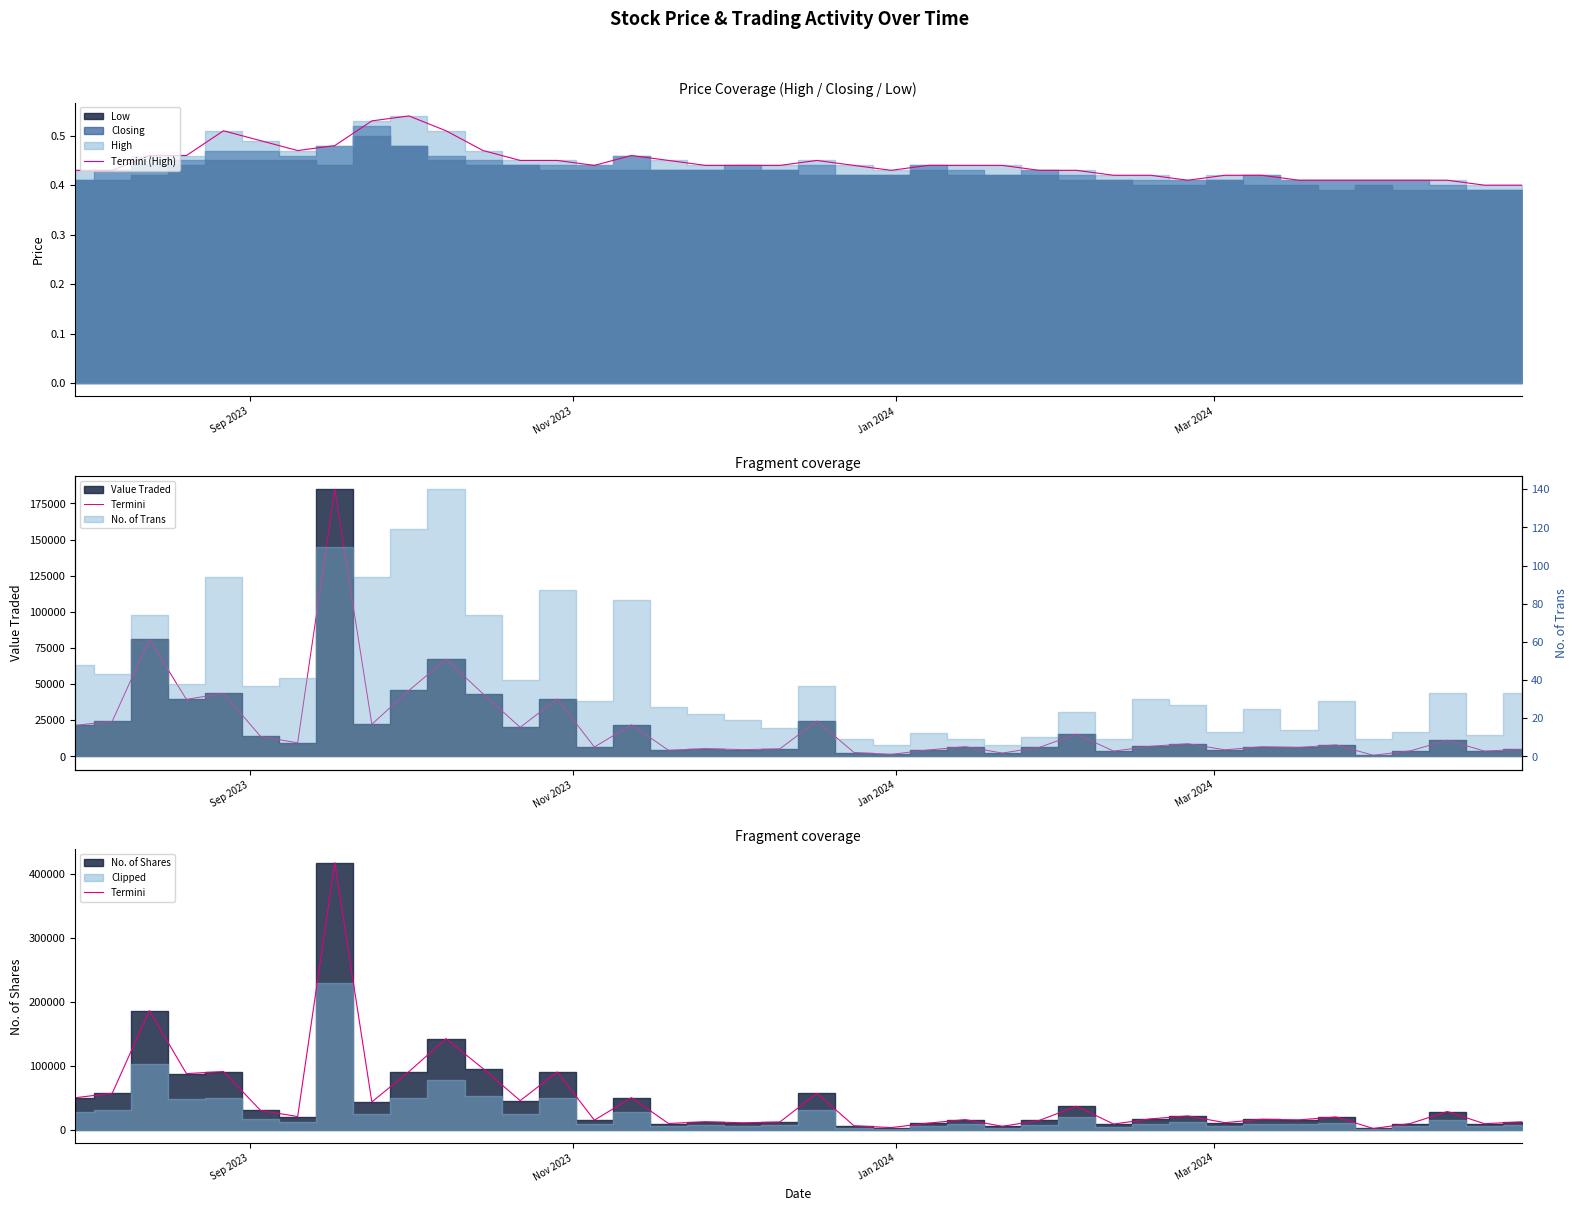

Is the value of Termini (High) at 20 greater than the value of Termini at 38?

No